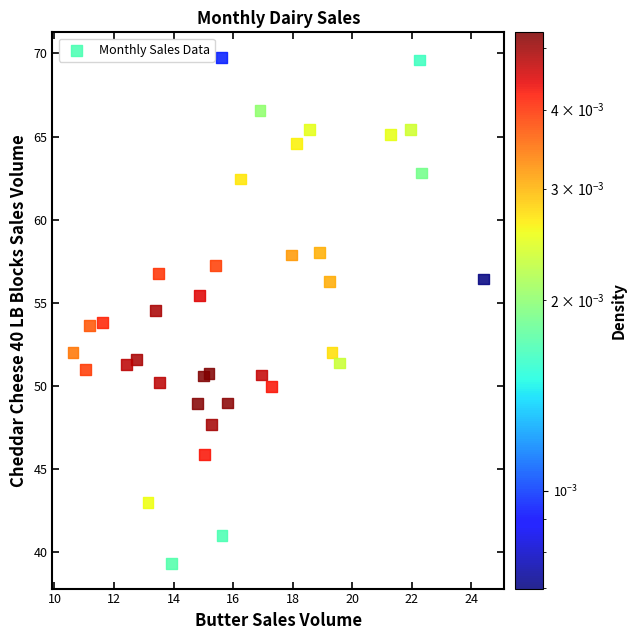

What is the range of Y values (max minus min)?

30.4